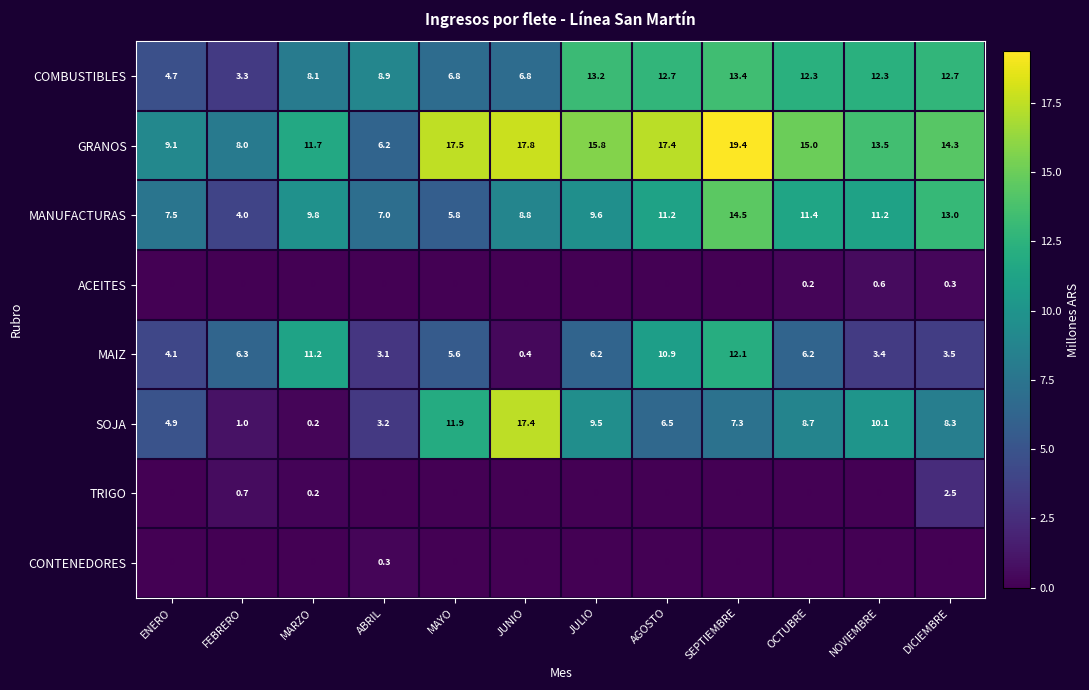

How many categories are shown in the chart?

12